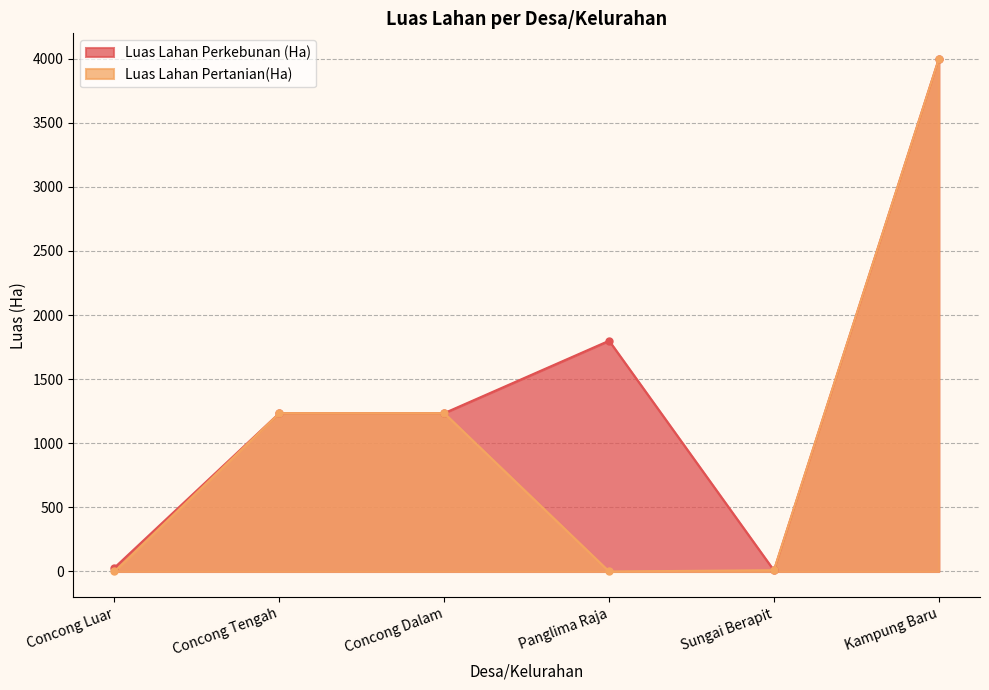

How many data points in Luas Lahan Pertanian(Ha) are above 1235?

3